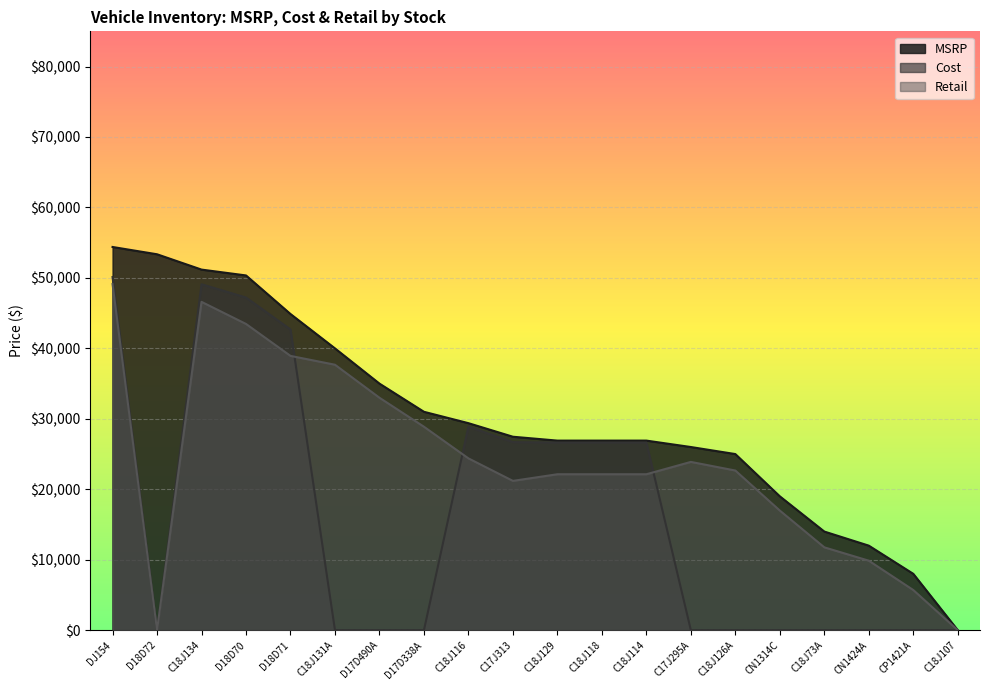

Which has a higher value, CN1424A or C18J73A?

C18J73A